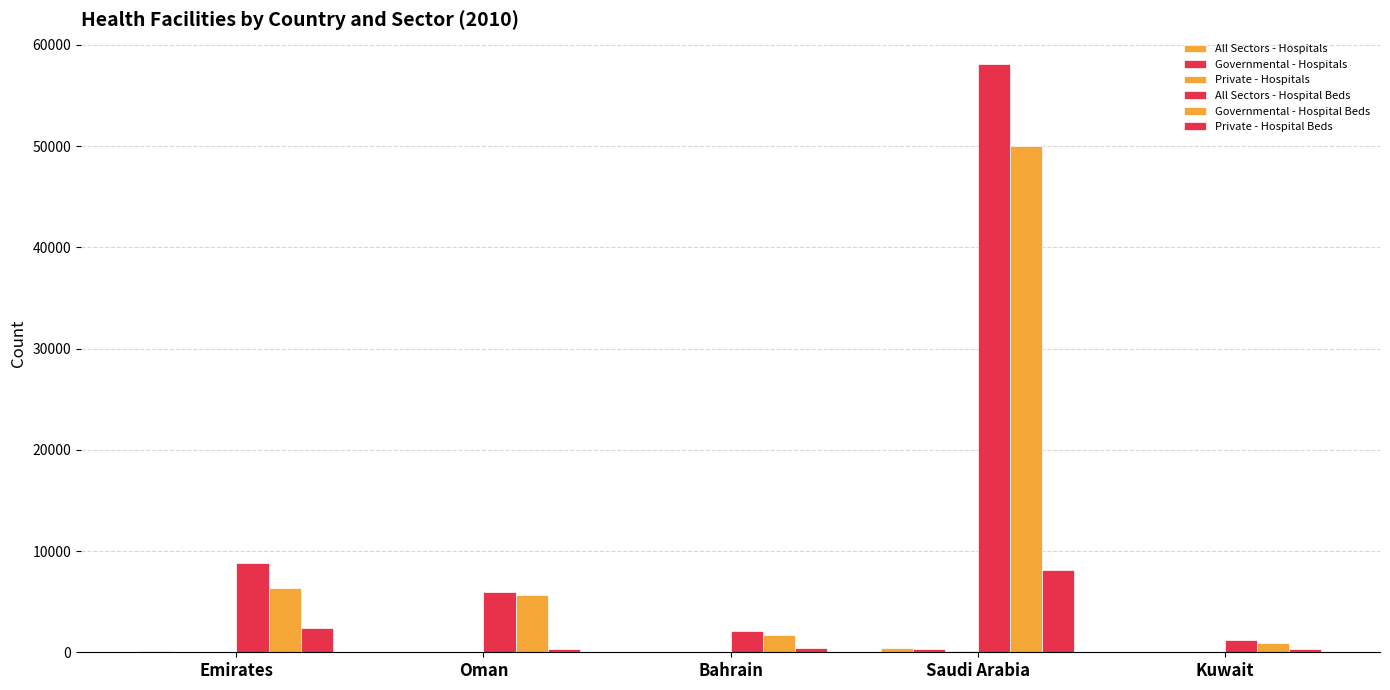

Are the bars grouped side by side (vs. stacked)?

Yes